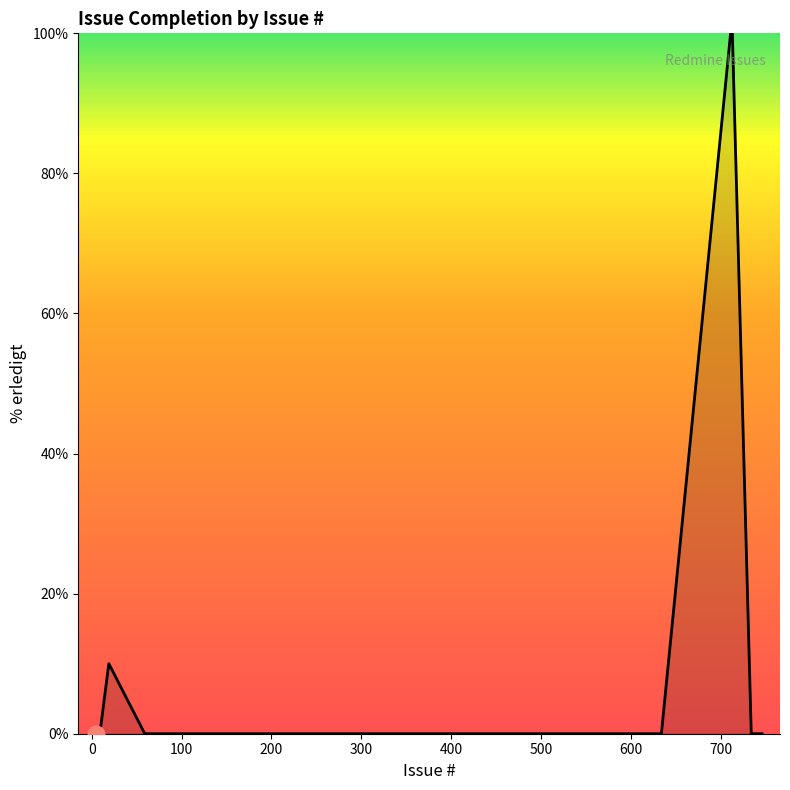

What is the difference between the maximum and minimum values?

100